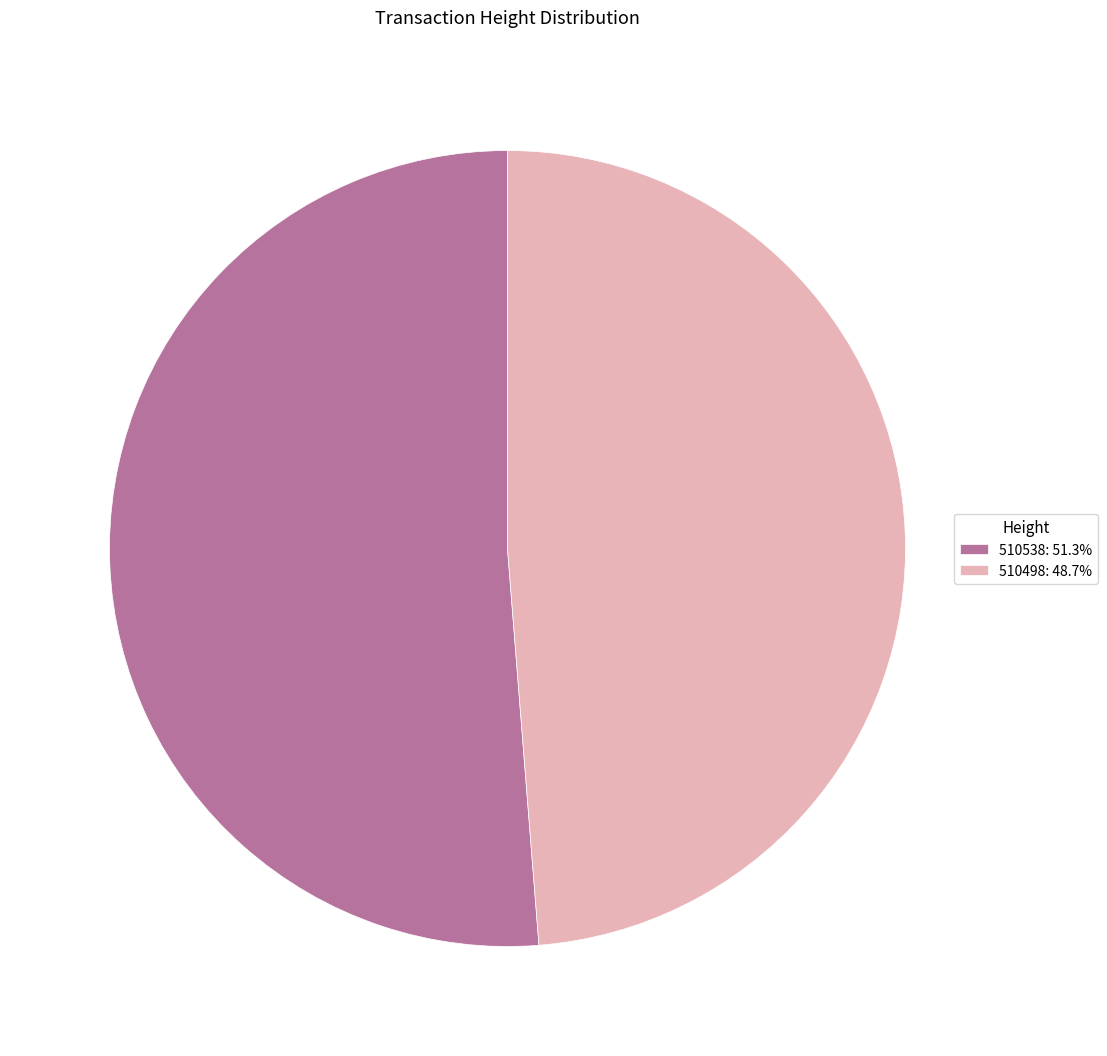

Which slice is the largest?

510538